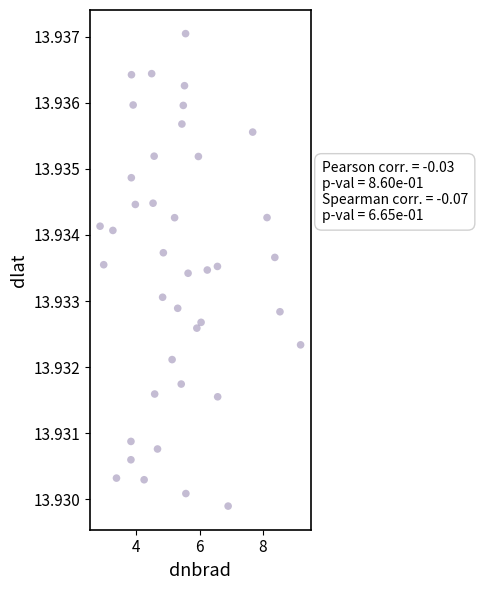

What is the range of X values (max minus min)?

6.3